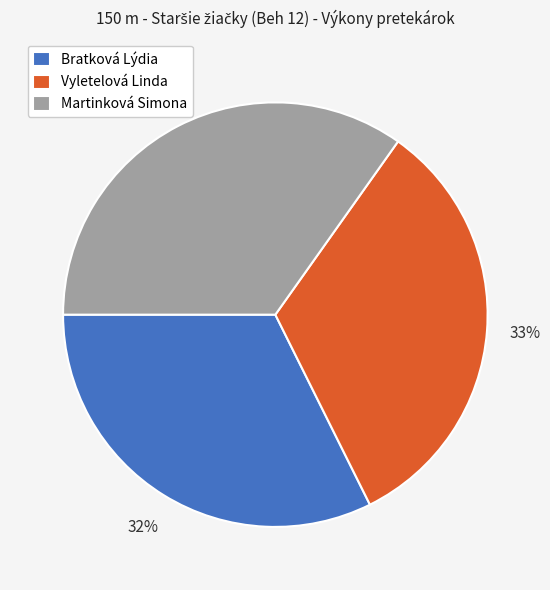

Which category has the biggest portion of the pie?

Martinková Simona